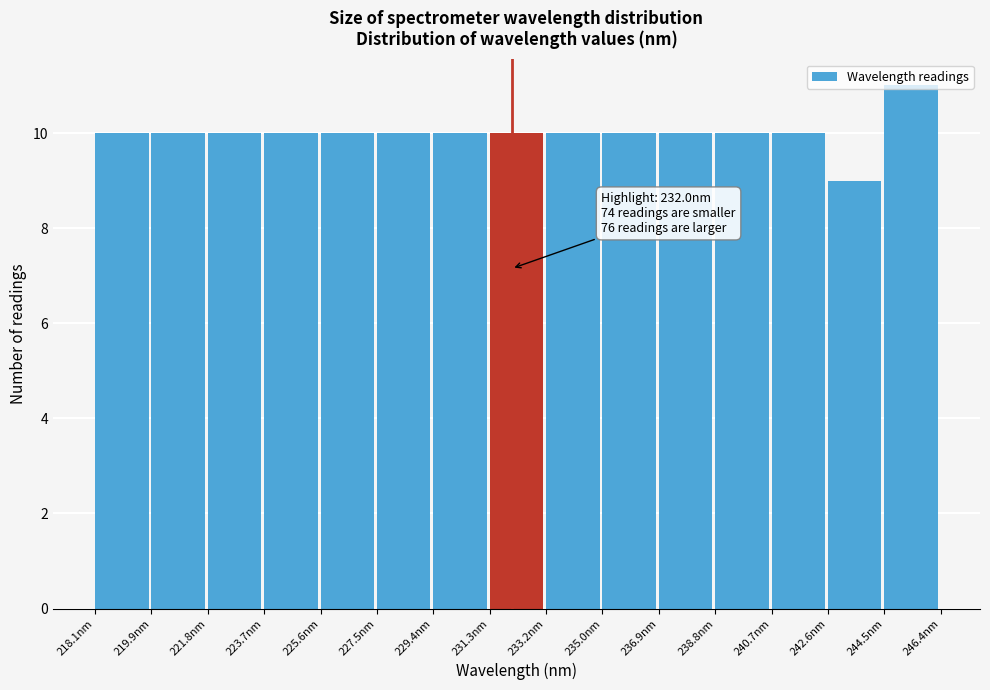

Over which range of the x-axis is the bar tallest?

244.4 to 246.4